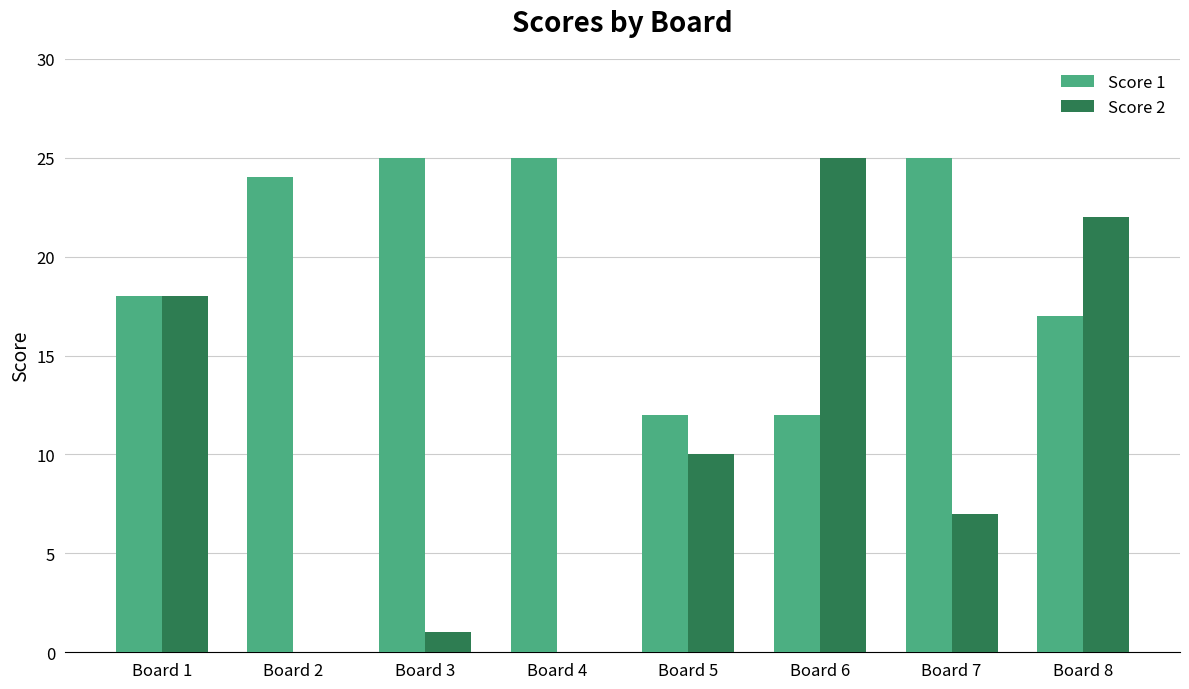

At which category is the sum across all series the highest?

Board 8